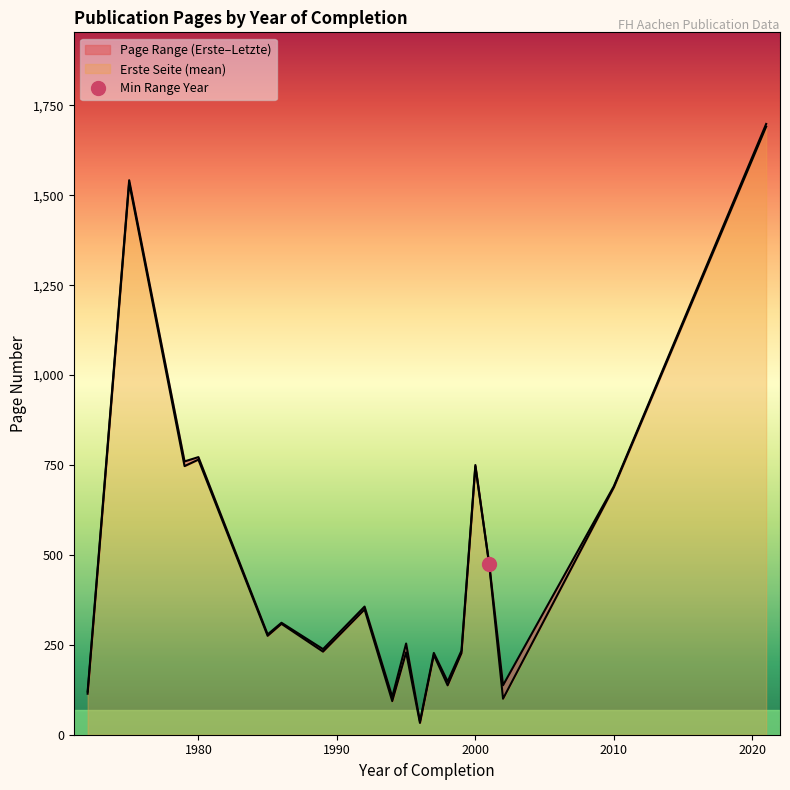

What is the difference between the second highest and second lowest values in the Letzte Seite series?

1594